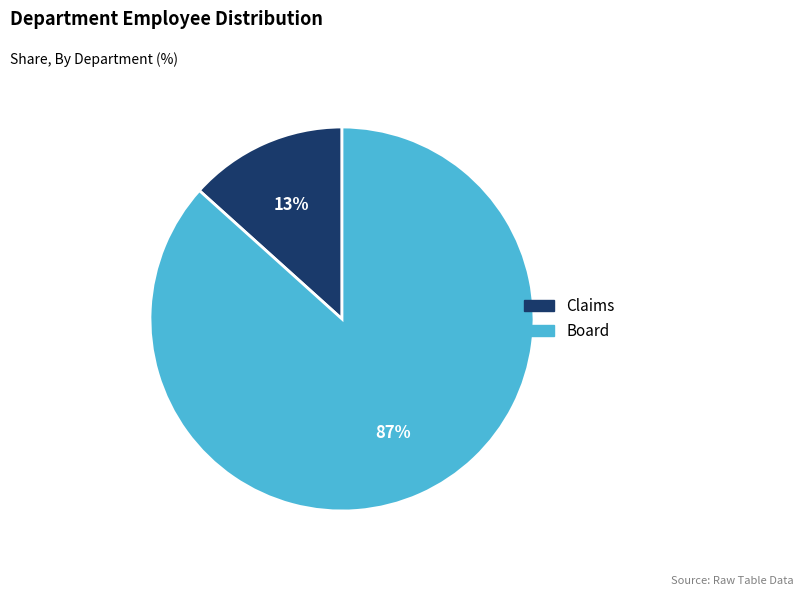

Count the number of slices in the pie.

2